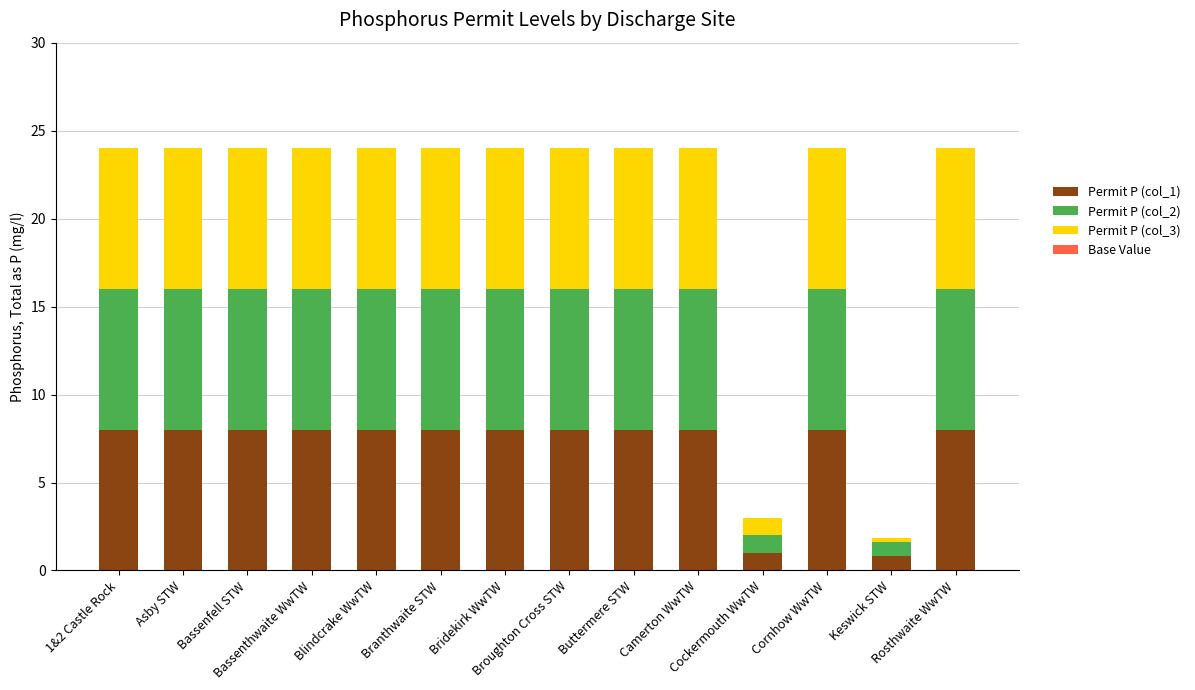

Does the chart contain stacked bars?

Yes